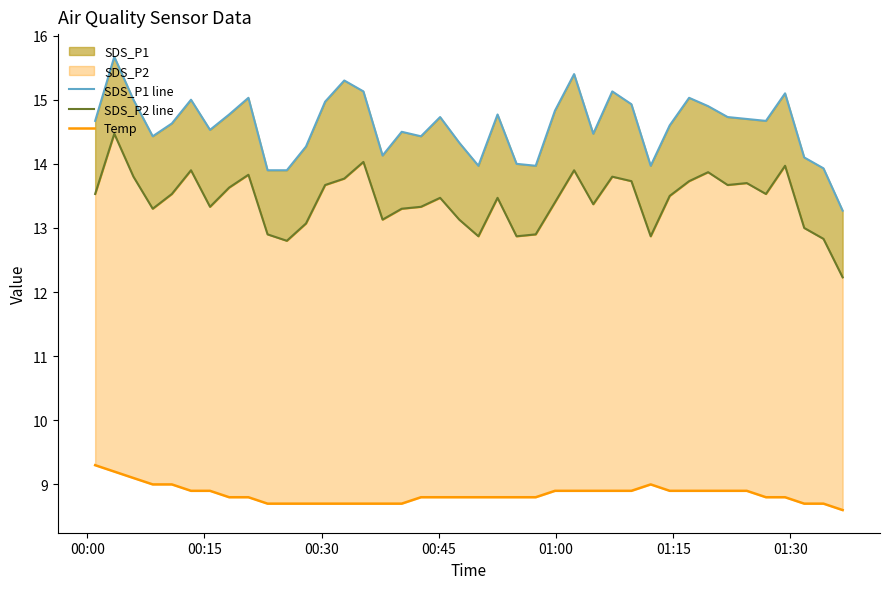

What is the maximum value for SDS_P2 line?

14.5